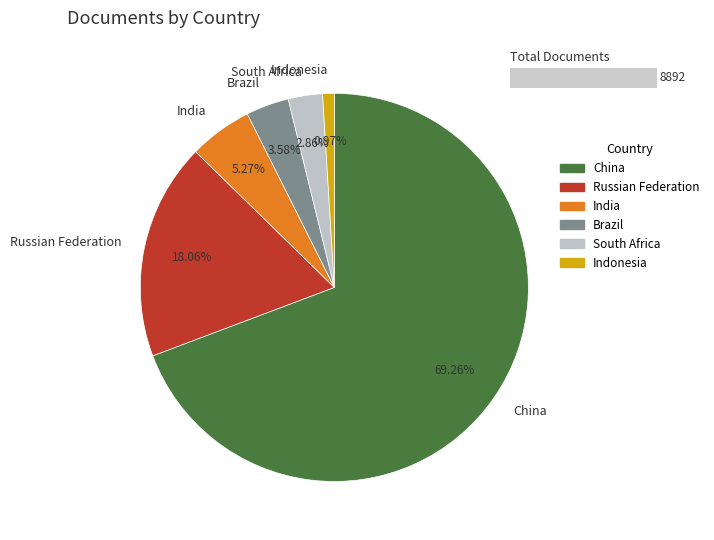

What is the change in value from China to India?

-5690